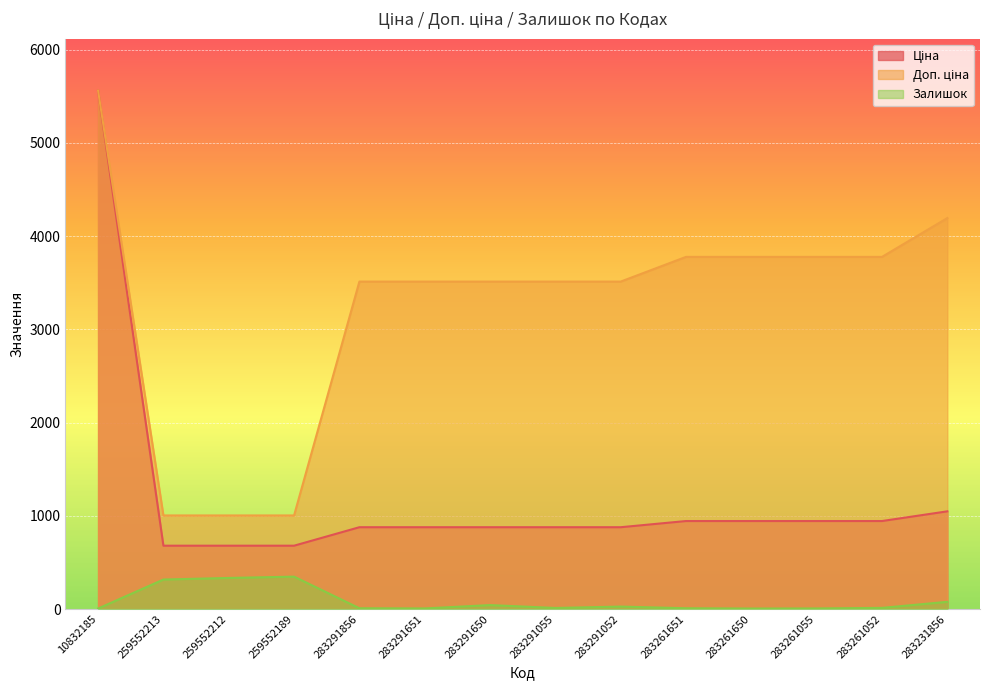

Which series changed the most between 259552213 and 283291856?

Доп. ціна